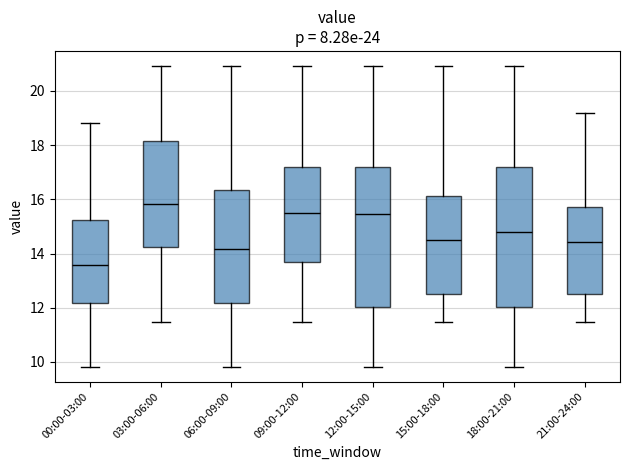

Reading left to right, transcribe this box plot: for each box, give where its median line is, the range the box spans, and where its two whiskers end, as read against the y-axis. The values are not printed on the chart, so give them approximately, as read against the axis.

00:00-03:00: median 13.6, box 12.2 to 15.2, whiskers 9.8 to 18.8
03:00-06:00: median 15.8, box 14.2 to 18.2, whiskers 11.4 to 21.0
06:00-09:00: median 14.2, box 12.2 to 16.4, whiskers 9.8 to 21.0
09:00-12:00: median 15.6, box 13.6 to 17.2, whiskers 11.4 to 21.0
12:00-15:00: median 15.4, box 12.0 to 17.2, whiskers 9.8 to 21.0
15:00-18:00: median 14.6, box 12.6 to 16.2, whiskers 11.4 to 21.0
18:00-21:00: median 14.8, box 12.0 to 17.2, whiskers 9.8 to 21.0
21:00-24:00: median 14.4, box 12.6 to 15.8, whiskers 11.4 to 19.2